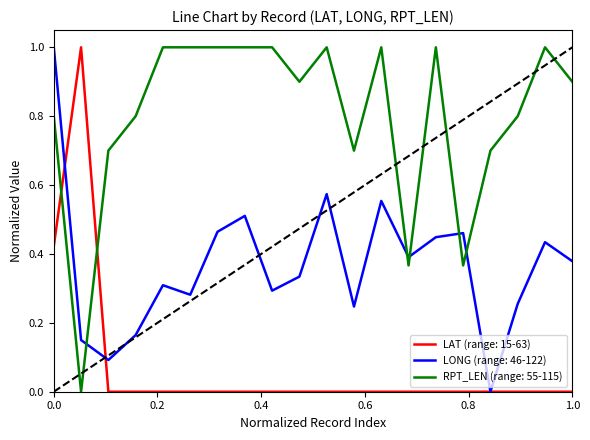

What is the maximum value shown in the chart?

1.0